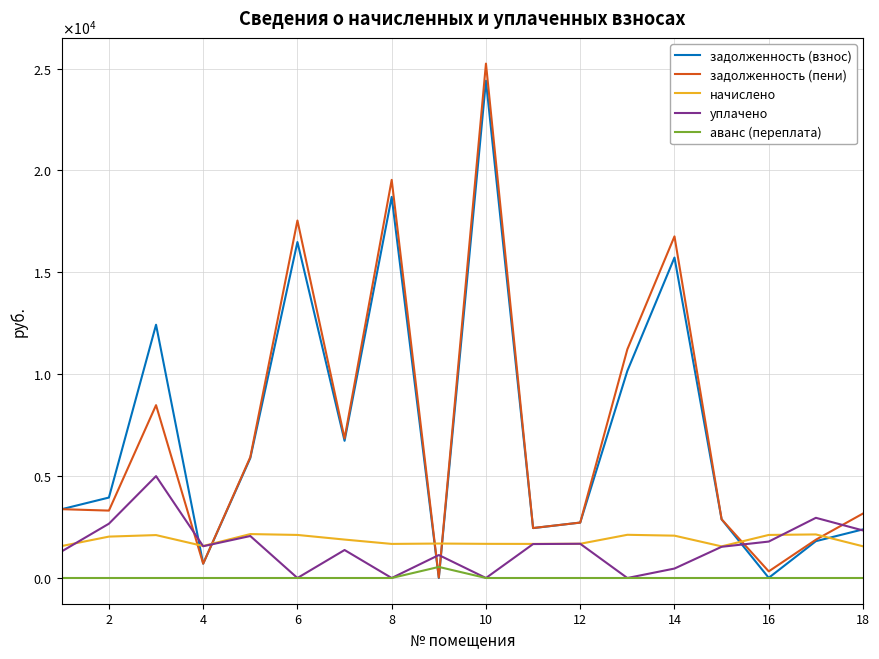

Does the chart have visible grid lines?

Yes